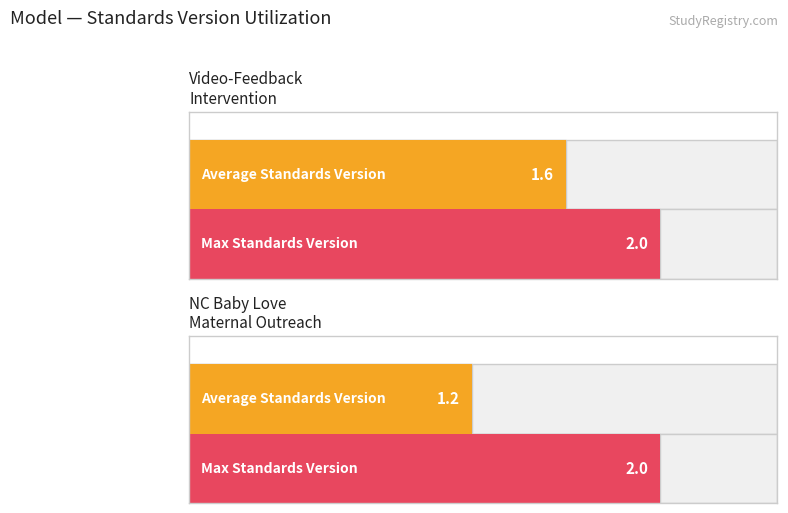

Which label corresponds to the largest value in the chart?

Video-Feedback Intervention to promote